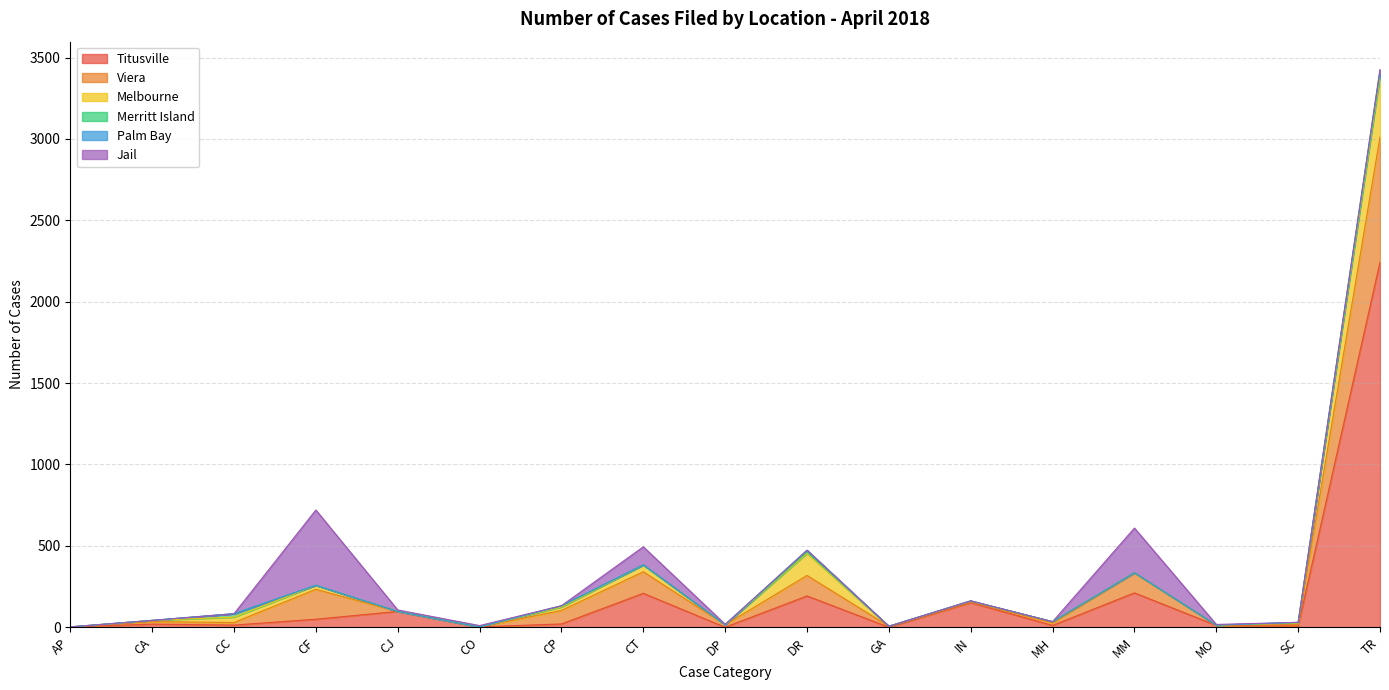

What is the spread (max minus min) of values at CT?

208